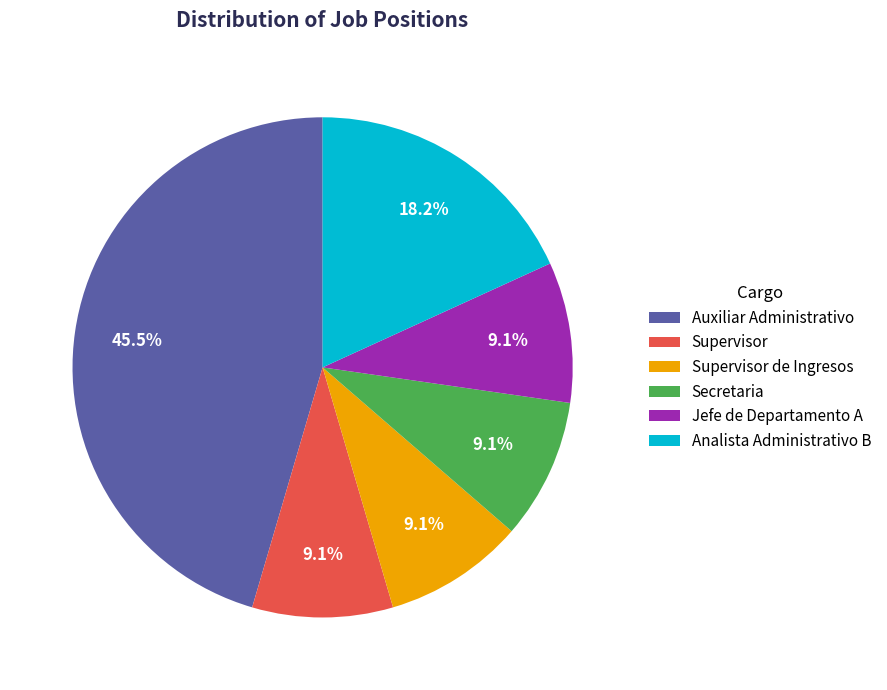

To the nearest percent, what is the difference between the largest and smallest slice percentages?

36%